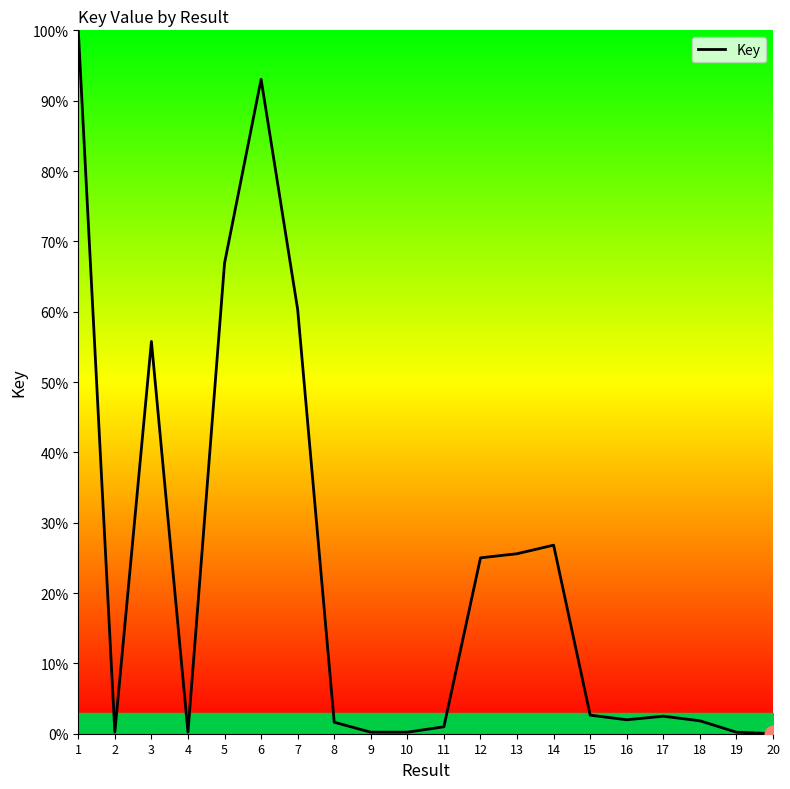

What is the greatest value displayed?

100.0